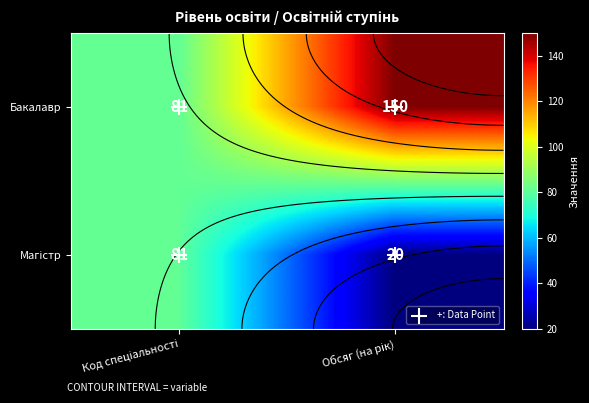

How many data points in Магістр are less than 81?

1